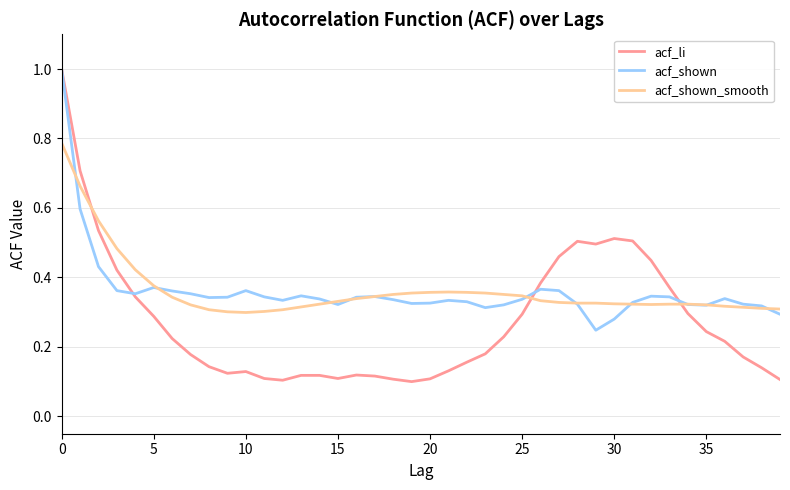

What is the difference between the maximum and second lowest values in the acf_li series?

0.9